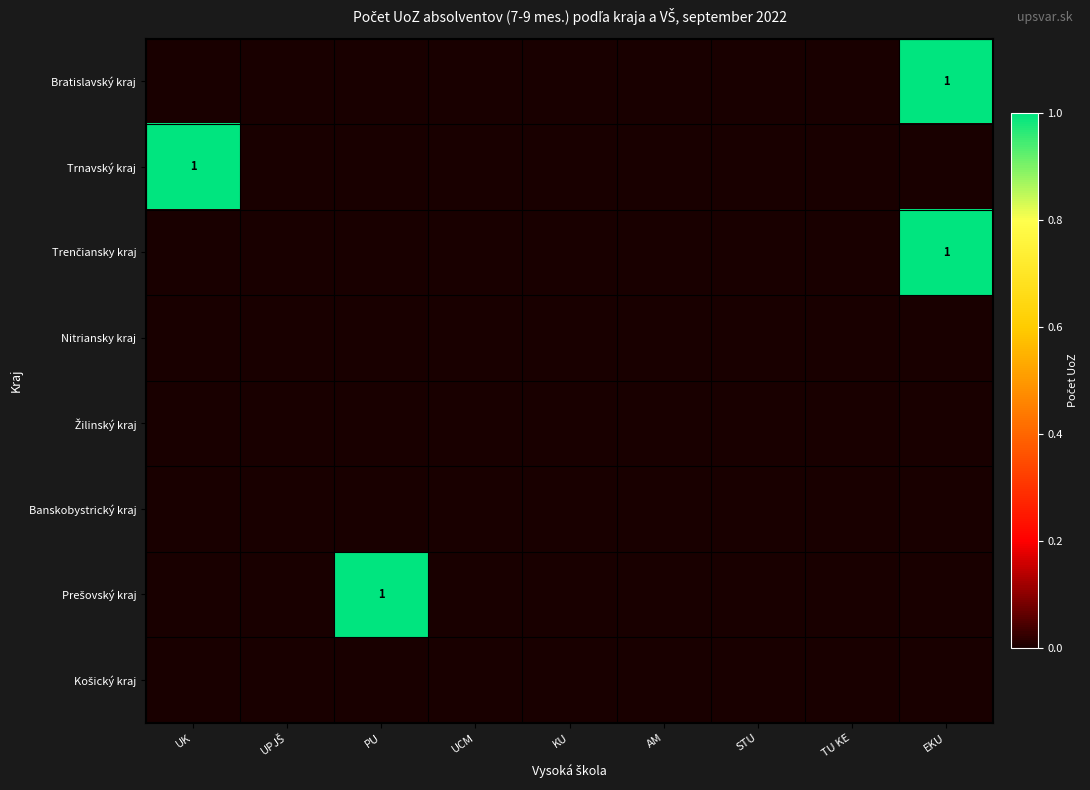

How many Trenčiansky kraj values are between 0 and 1?

9